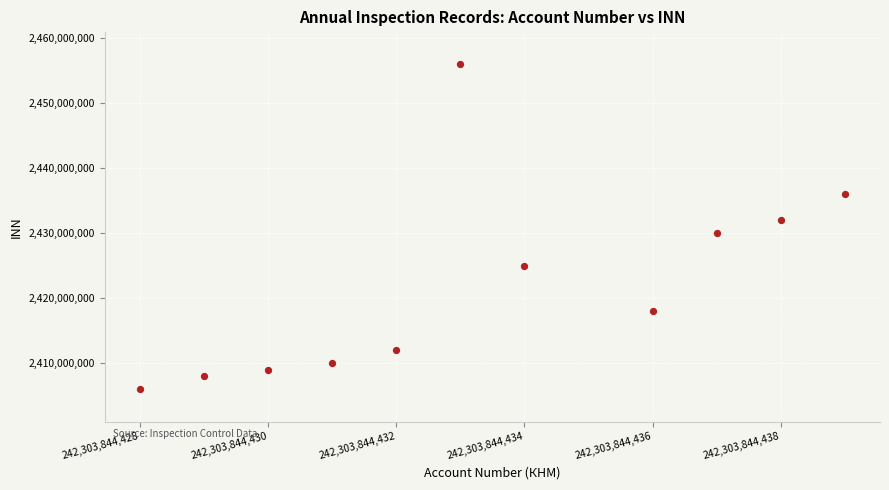

What is the average X value?

242303844433